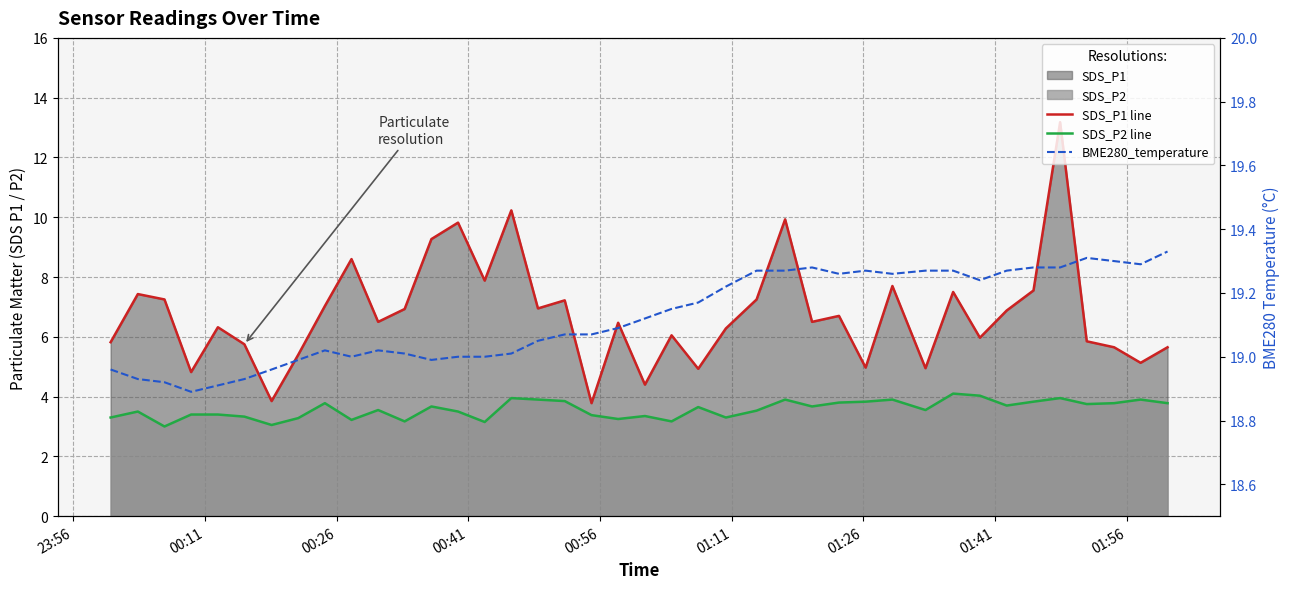

What is the sum of all BME280_temperature values?

764.9